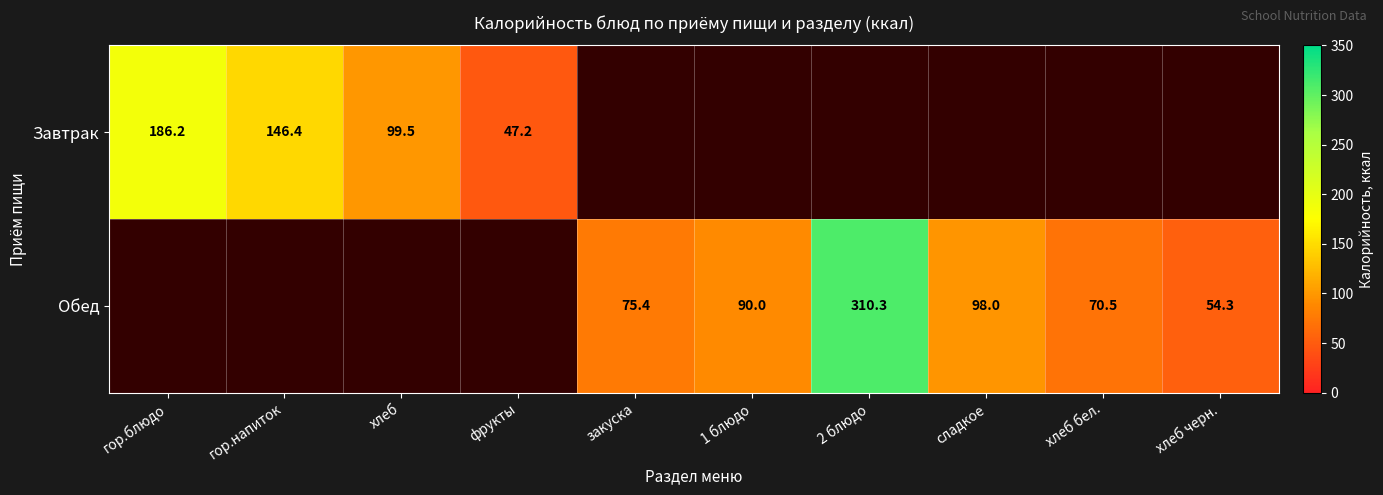

What is the difference between the Обед values at закуска and хлеб бел.?

4.9